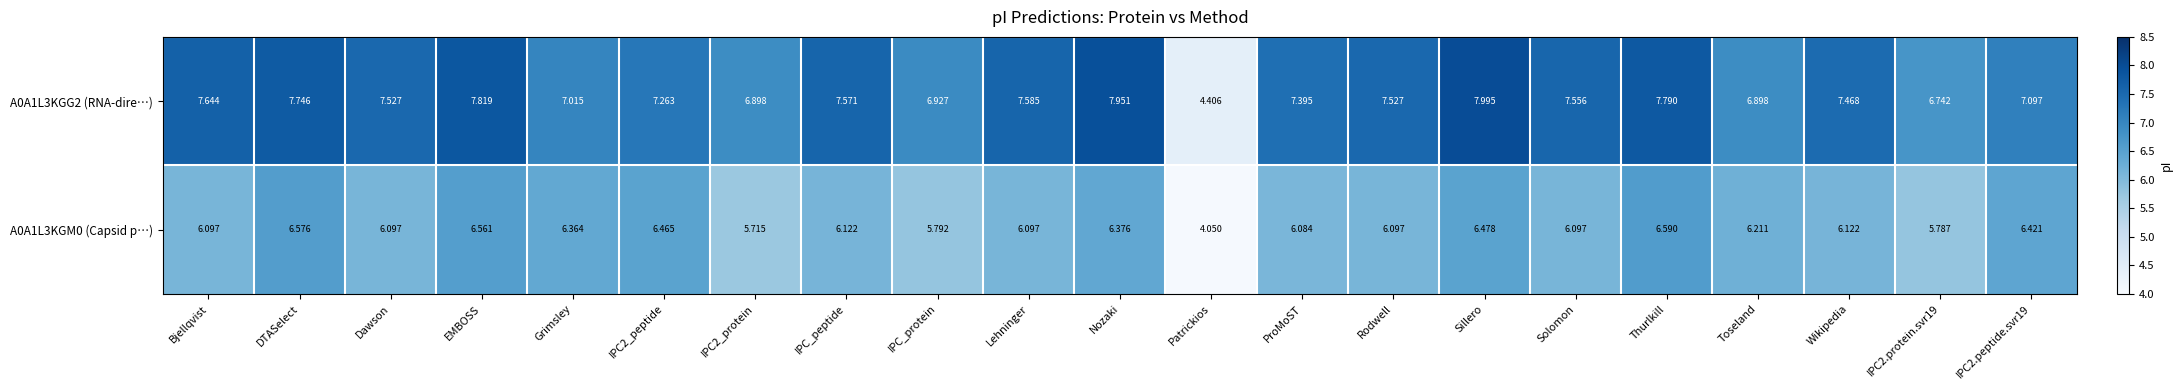

At which label does A0A1L3KGM0 (Capsid p…) reach its peak?

Thurlkill